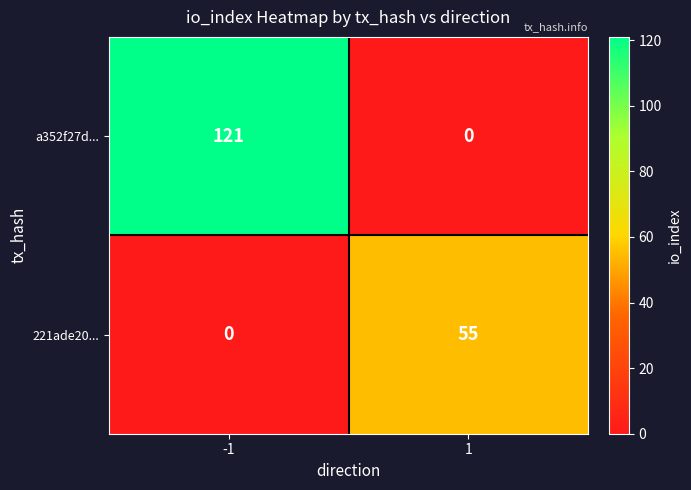

Rank the series at 1 from lowest to highest value.

a352f27d..., 221ade20...